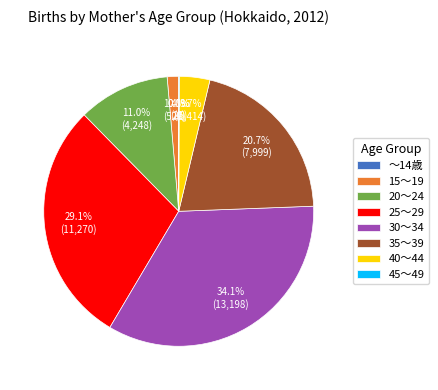

Does 35～39 account for over 50% of the chart?

No